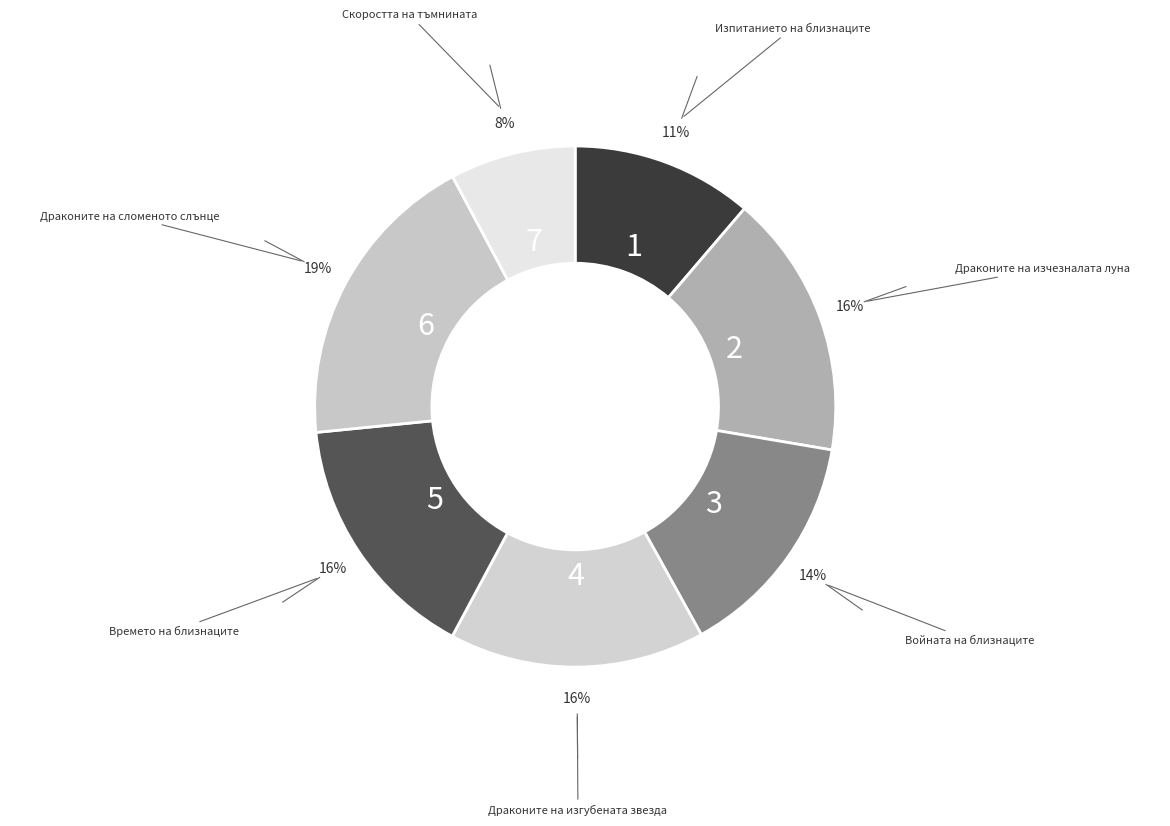

Is it true that Изпитанието на близнаците is 11% of the pie?

True